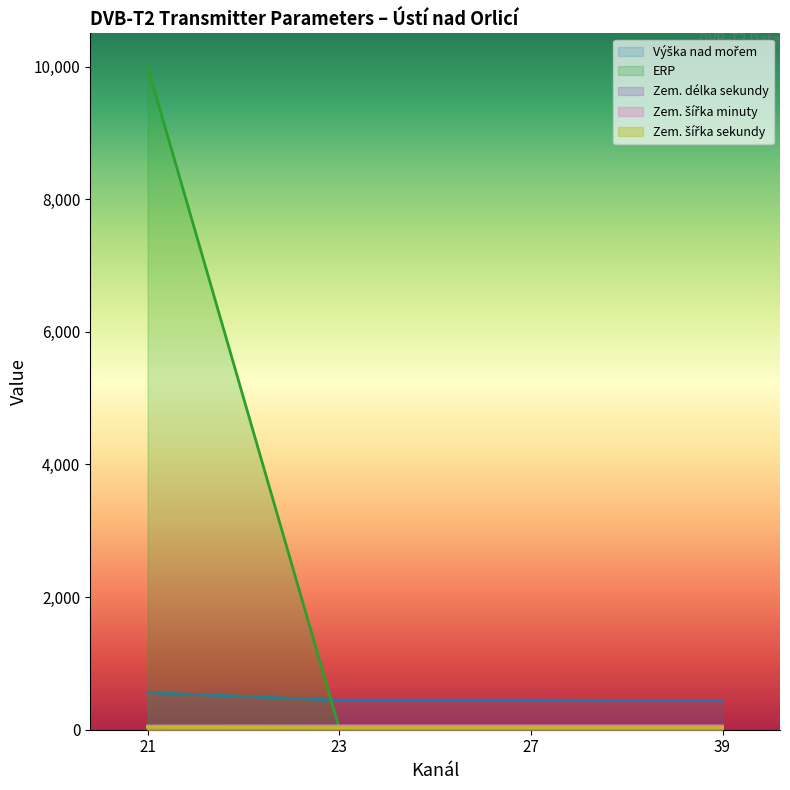

How many lines are shown in the chart?

5